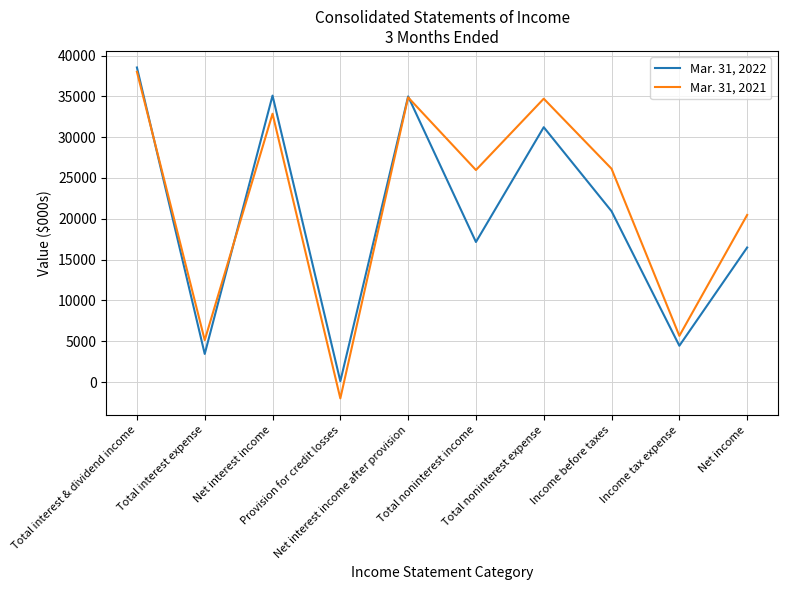

Where is the first local minimum for Mar. 31, 2022?

Total interest expense